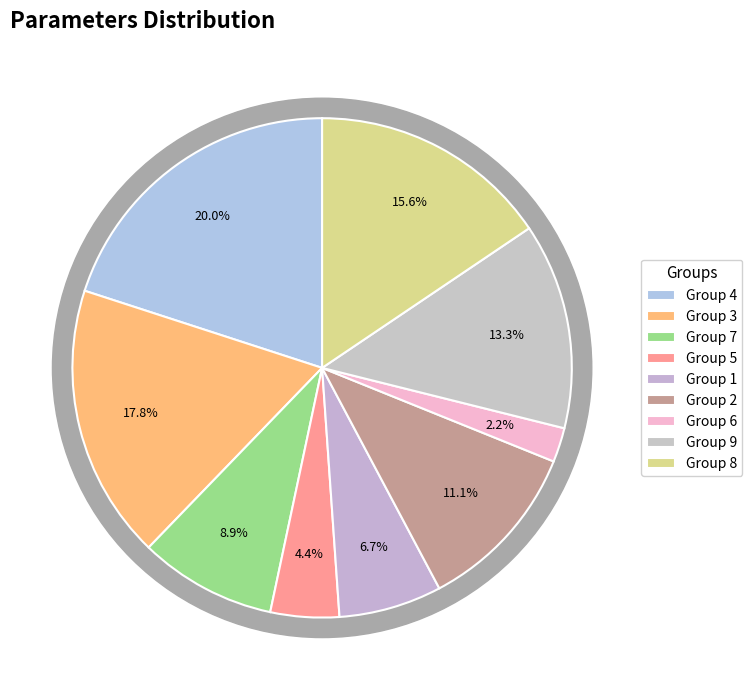

What percentage is NOT represented by 3?

82.2%